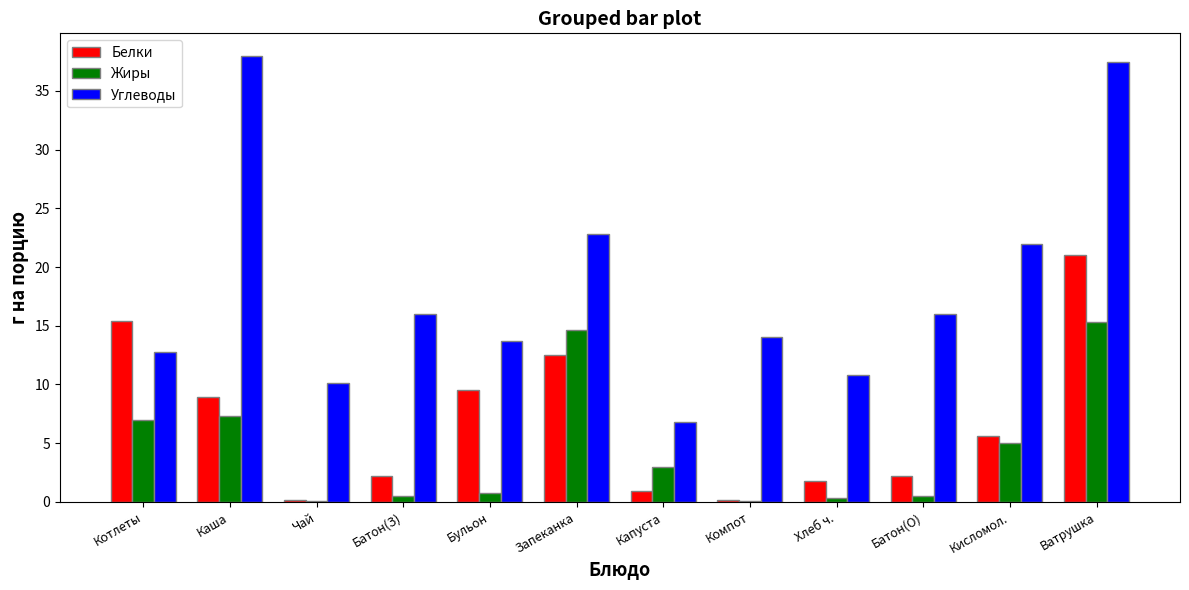

Reading right to left, transcribe all the data shown in this chart.

Белки: 21.0	5.6	2.2	1.8	0.2	0.9	12.5	9.5	2.2	0.2	8.9	15.4
Жиры: 15.3	5.0	0.5	0.3	0.1	3.0	14.6	0.8	0.5	0.1	7.3	7.0
Углеводы: 37.5	22.0	16.0	10.8	14.0	6.8	22.8	13.7	16.0	10.1	38.0	12.8